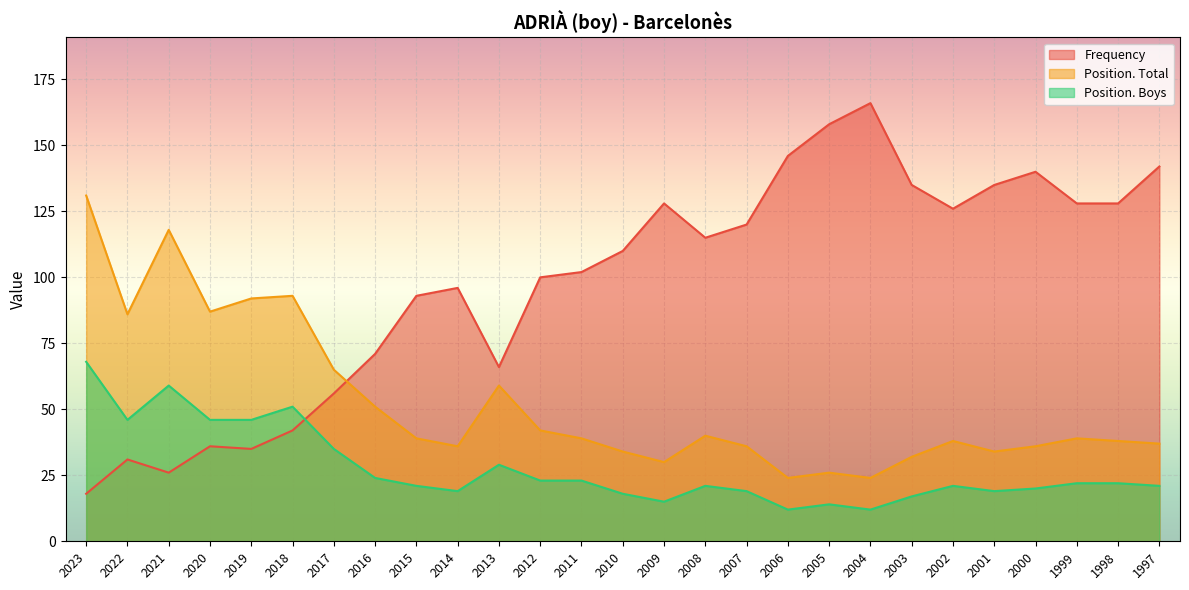

Which series has the widest spread of values?

Frequency